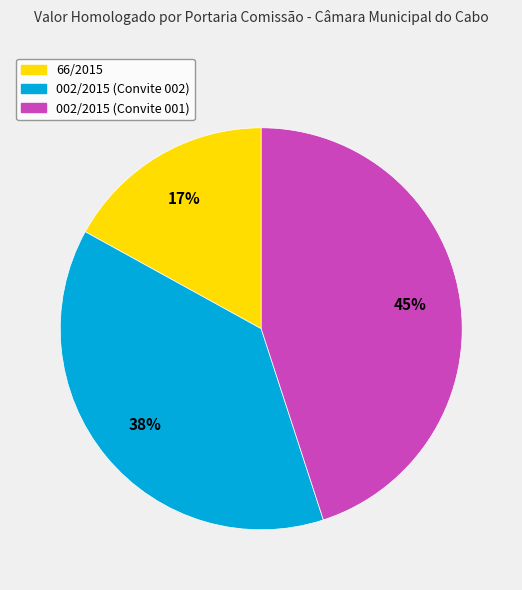

Which category has the smallest portion of the pie?

66/2015